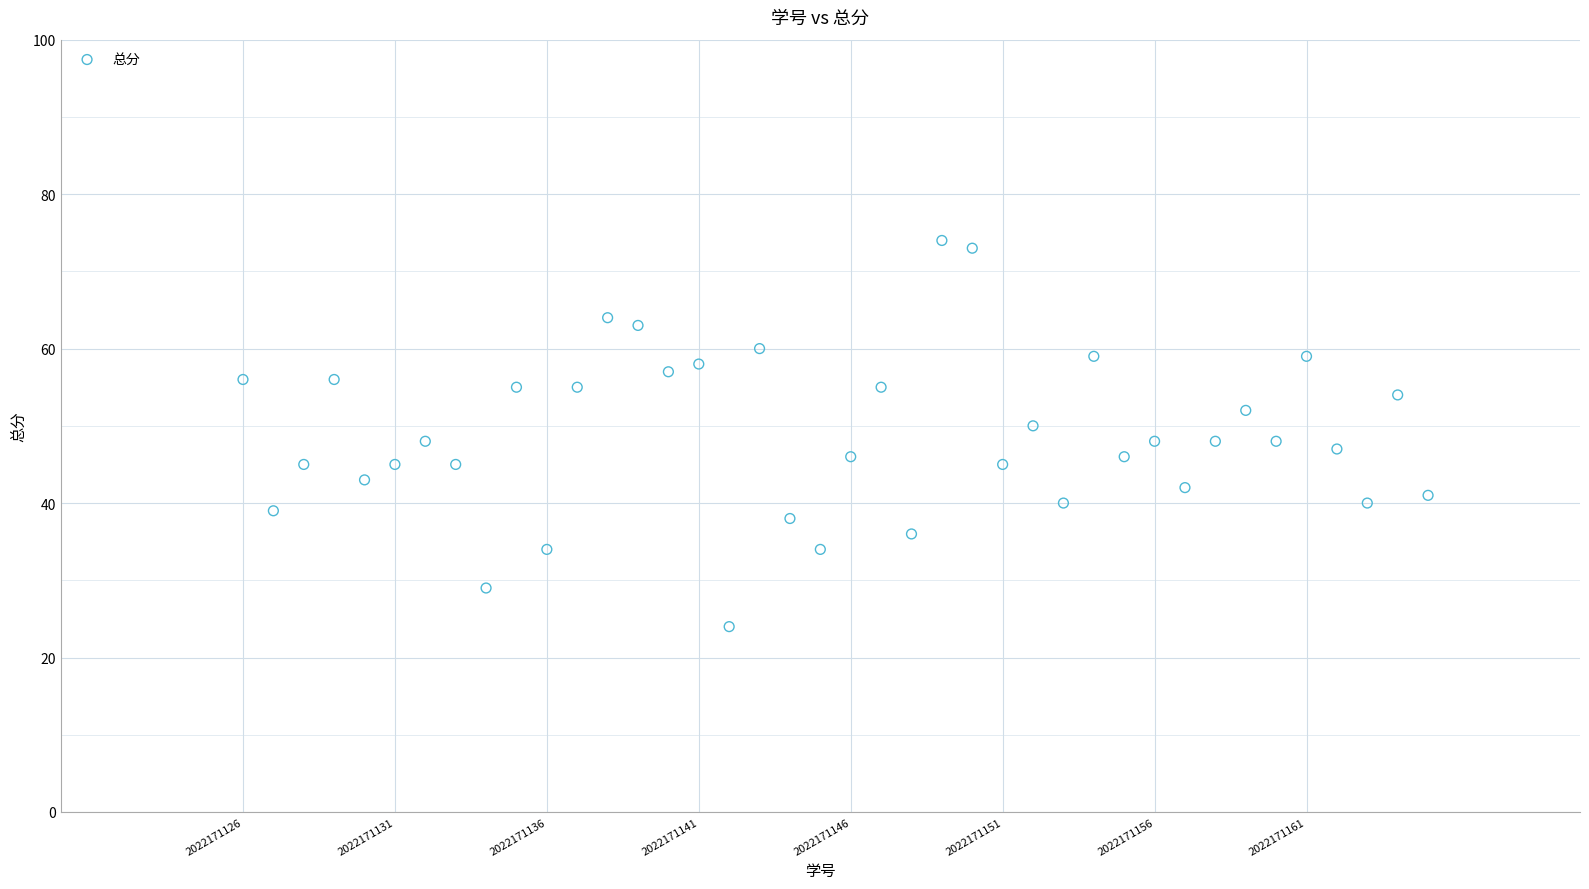

What is the range of Y values (max minus min)?

50